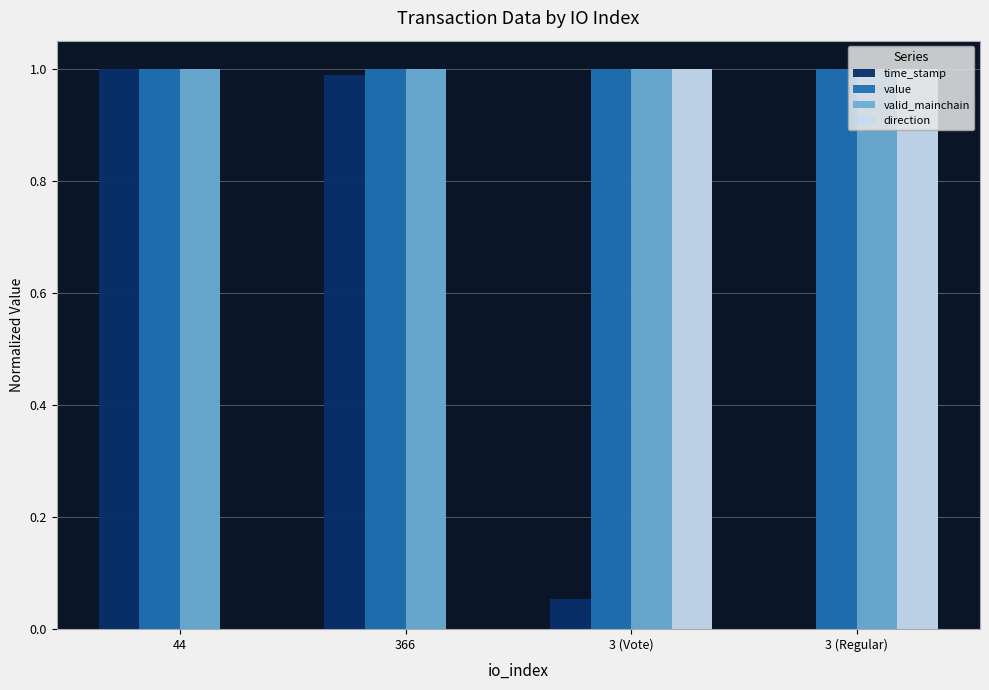

Is it true that value equals 1.5 at 3 (Vote)?

False